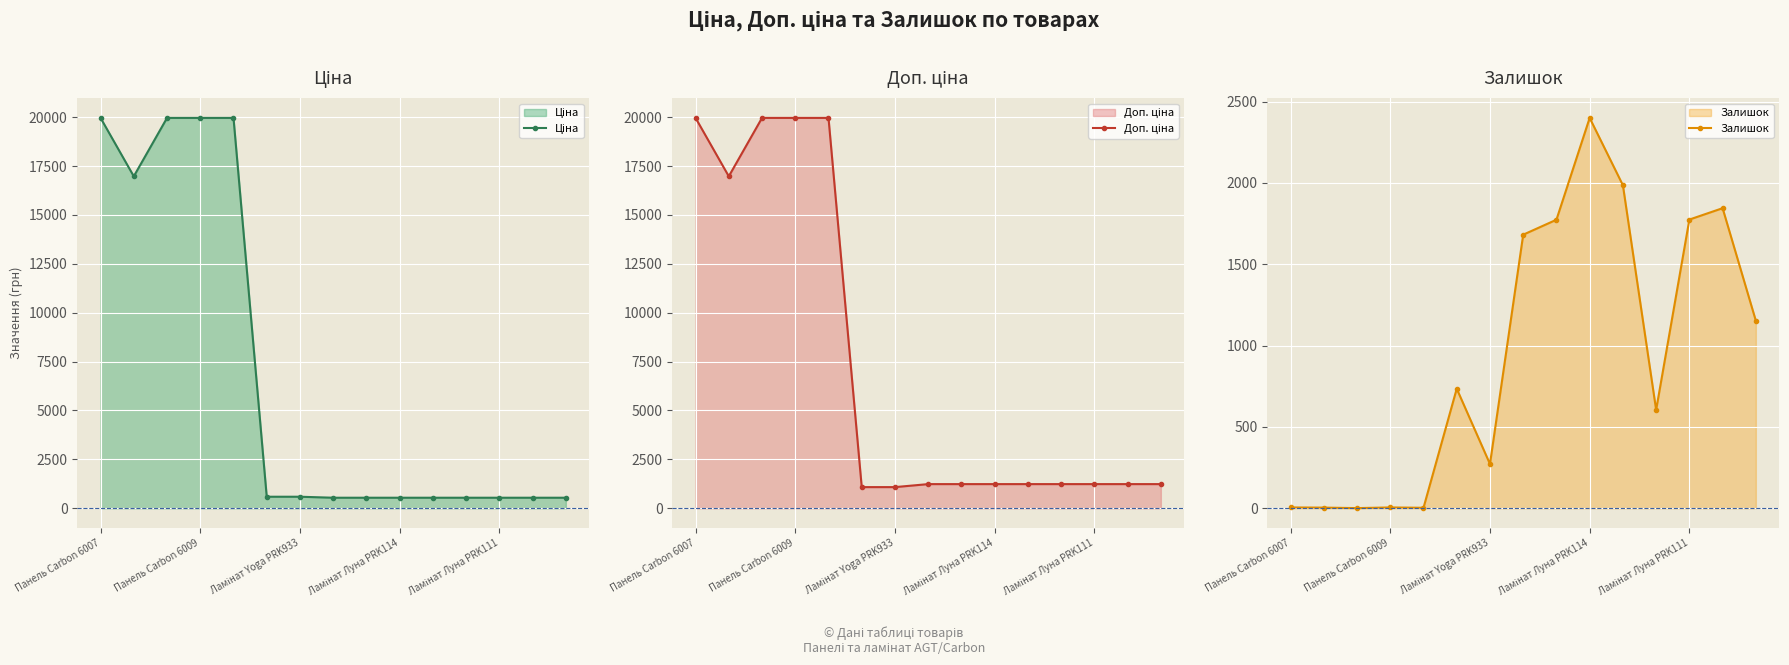

At 11, list the series in order from smallest to largest.

Ціна, Залишок, Доп. ціна